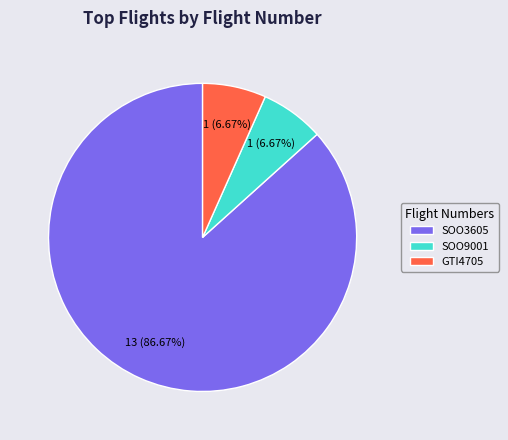

Count the number of slices in the pie.

3